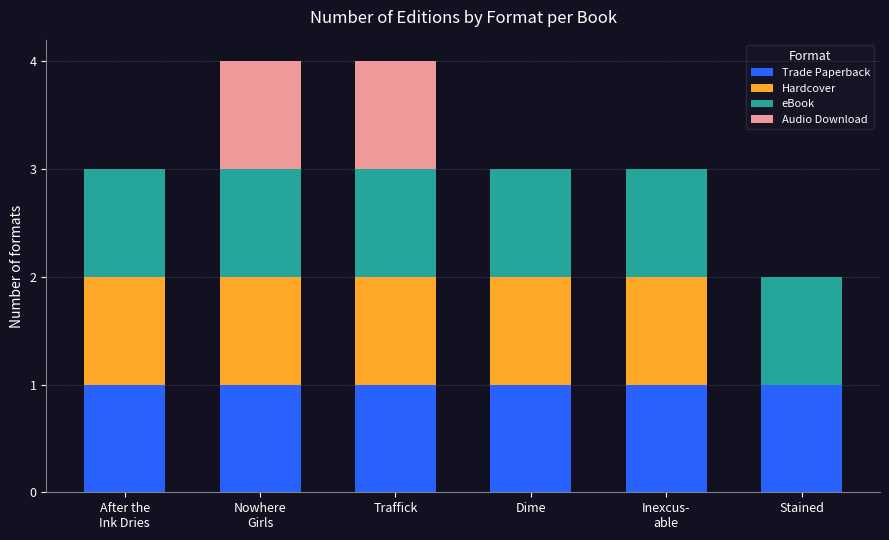

What is the sum of all Trade Paperback values?

6